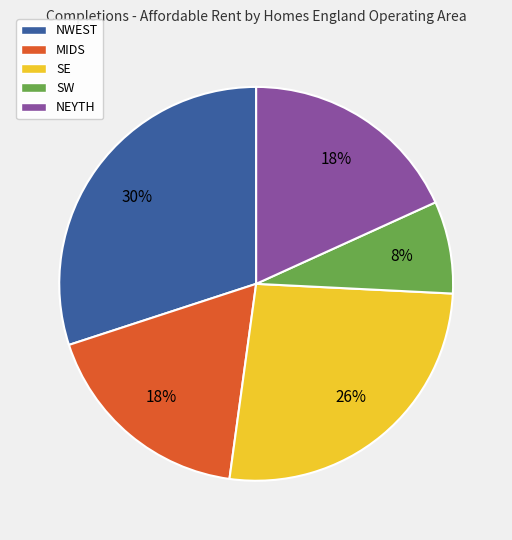

Is the sum of SE and NEYTH greater than half?

No